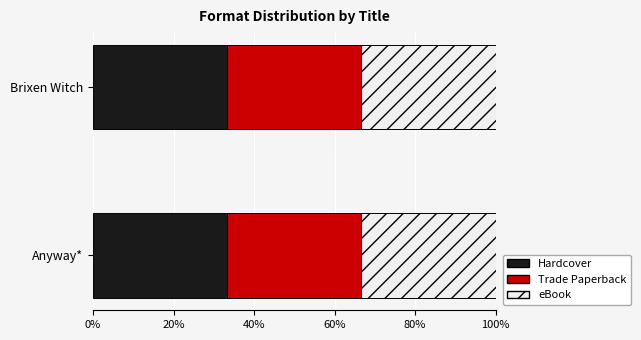

Which series has the largest total across all categories?

Hardcover